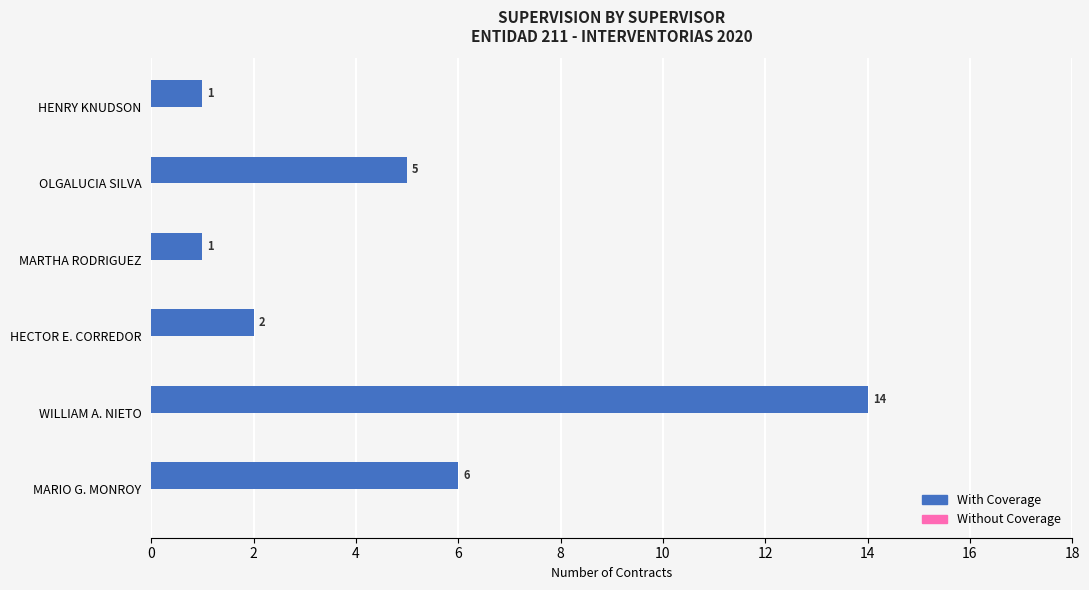

At which category does the chart reach its peak across all series?

WILLIAM A. NIETO